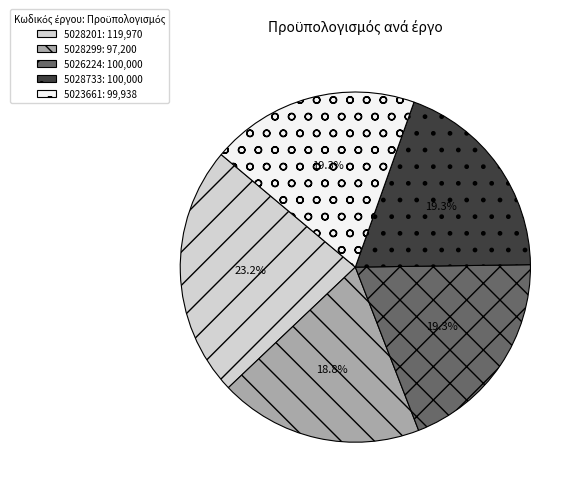

Is it true that 5028299 is 31% of the pie?

False